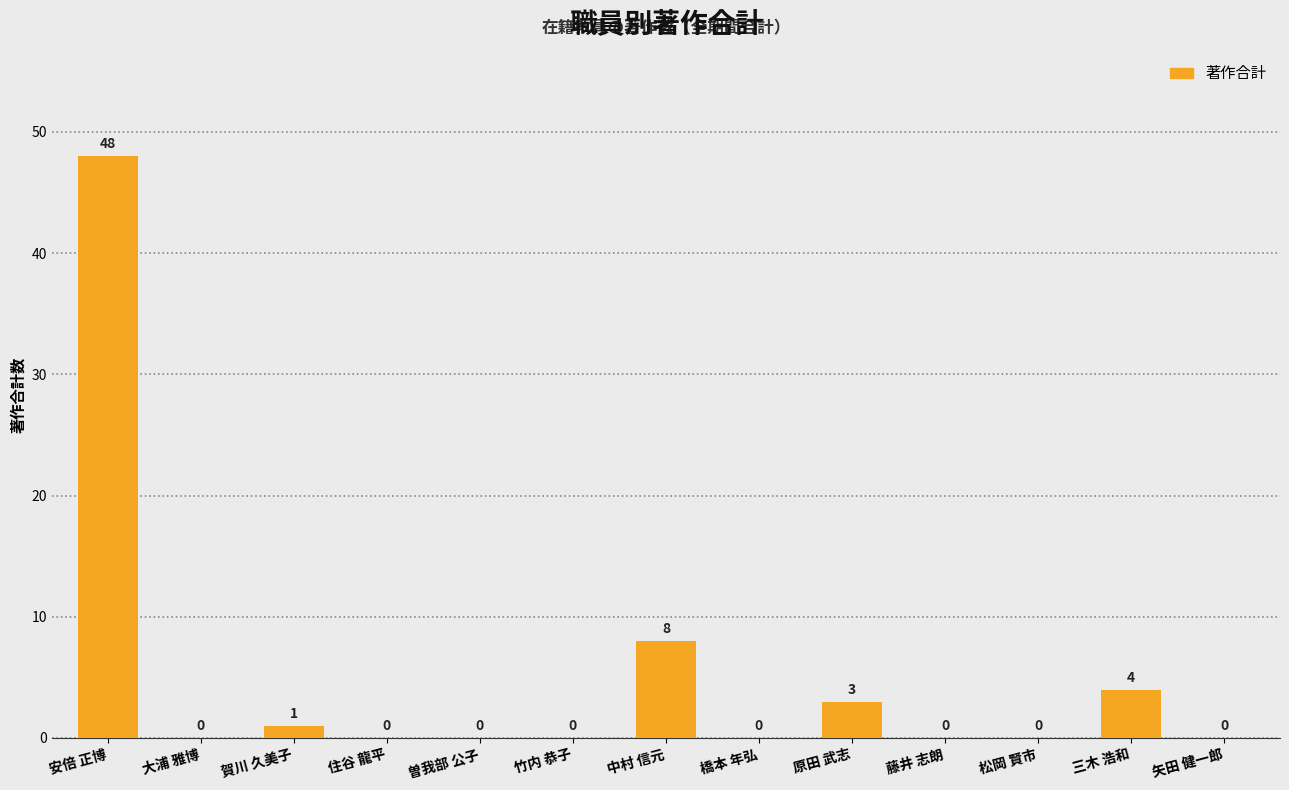

Reading left to right, what are all the values shown in this chart?

安倍 正博=48	大浦 雅博=0	賀川 久美子=1	住谷 龍平=0	曽我部 公子=0	竹内 恭子=0	中村 信元=8	橋本 年弘=0	原田 武志=3	藤井 志朗=0	松岡 賢市=0	三木 浩和=4	矢田 健一郎=0